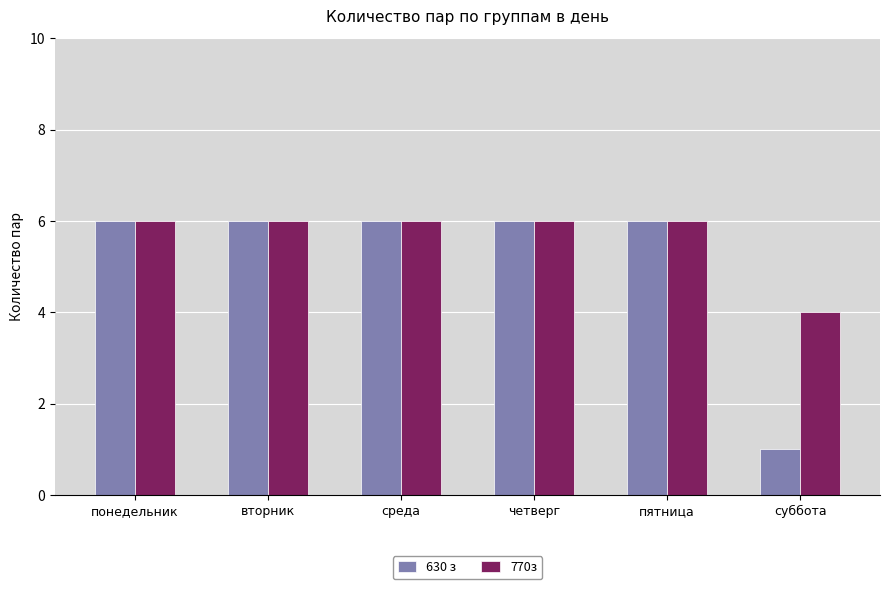

What position from the right is понедельник?

6